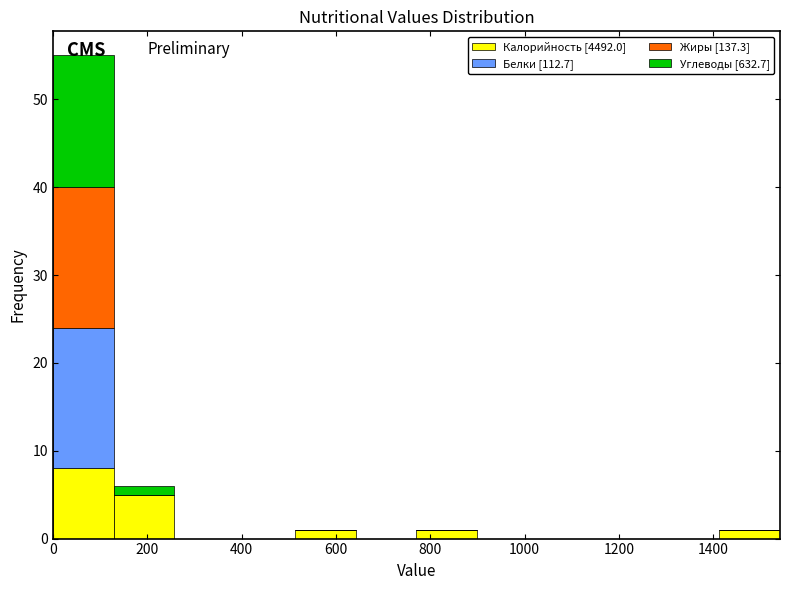

What is the total height of the stacked bar covering 120 to 260 on the x-axis? Neither the bar edges nor the heights are printed on the chart, so give them approximately, as read against the axes.

6